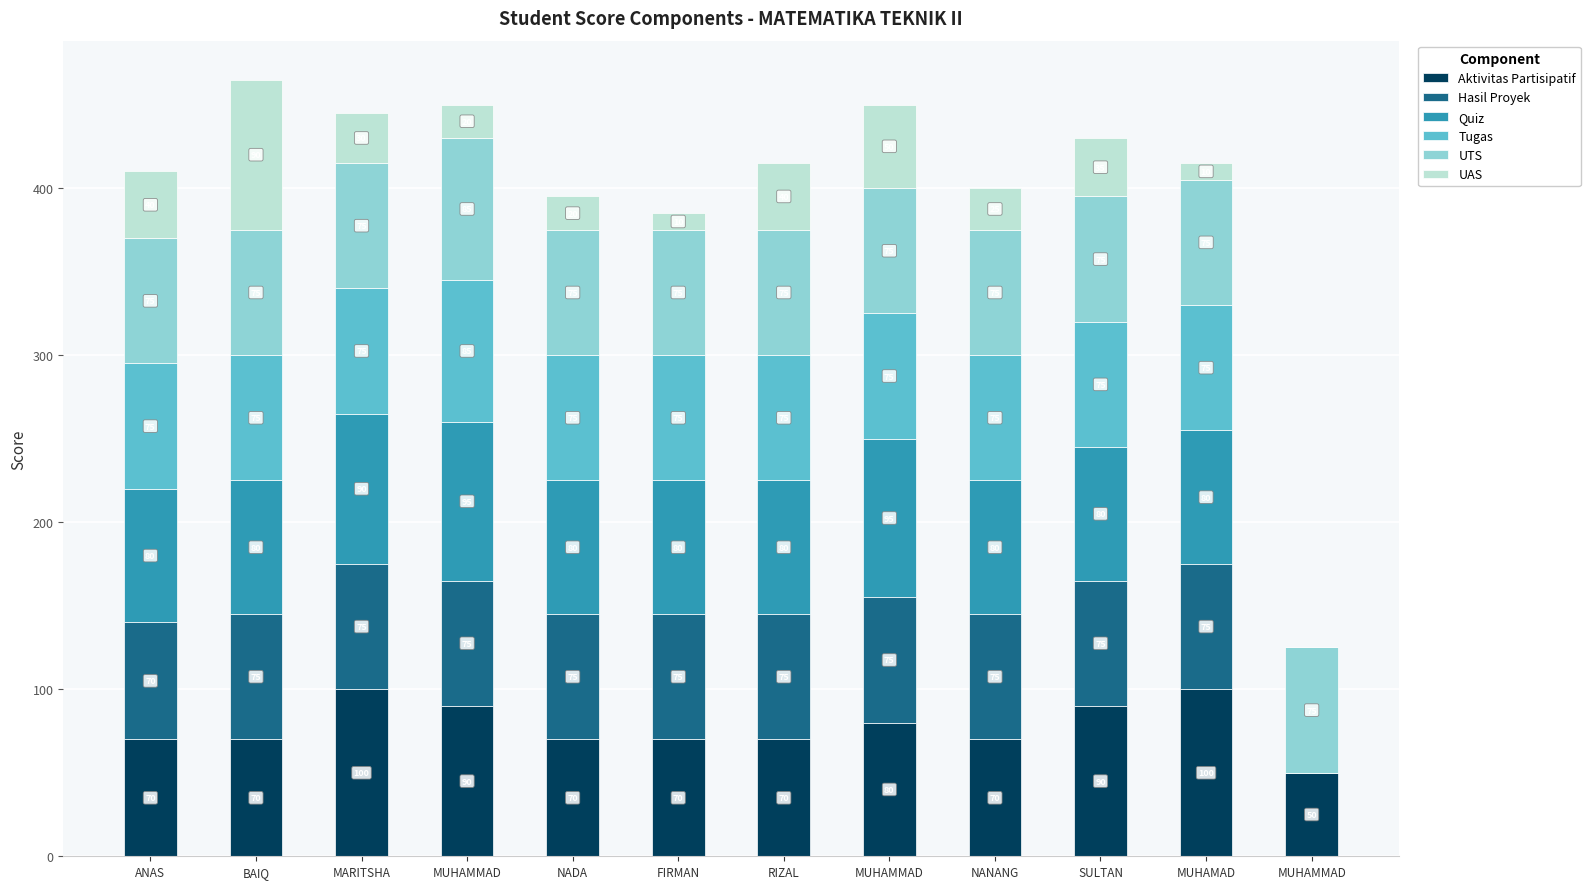

How many data points does each series have?

12